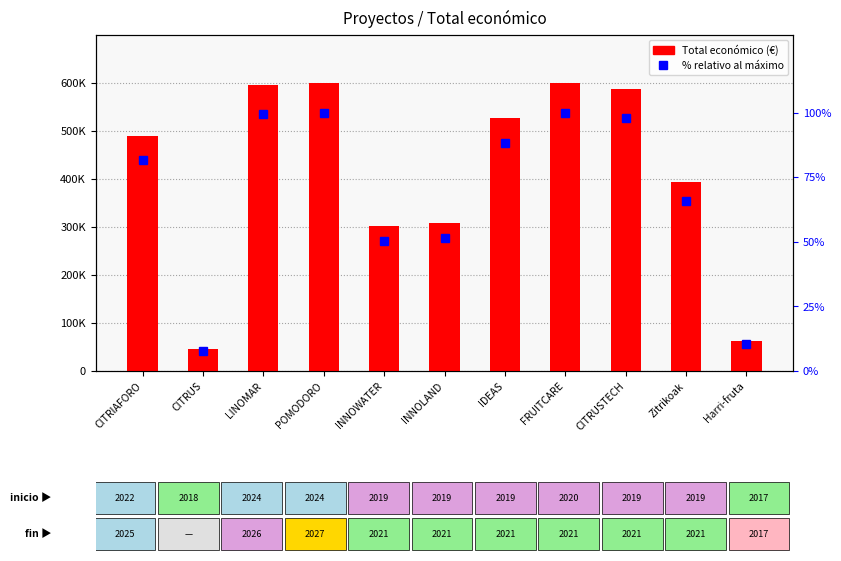

What is the average value of the Total económico series?

410071.3